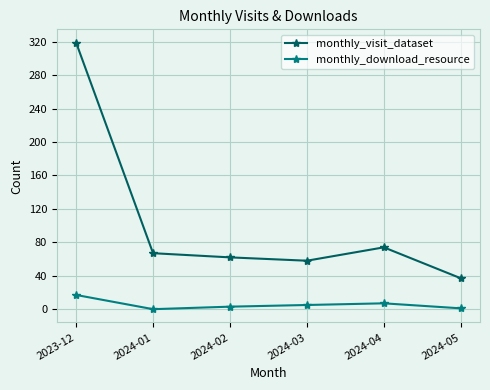

Rank the series by their maximum value, from highest to lowest.

monthly_visit_dataset, monthly_download_resource